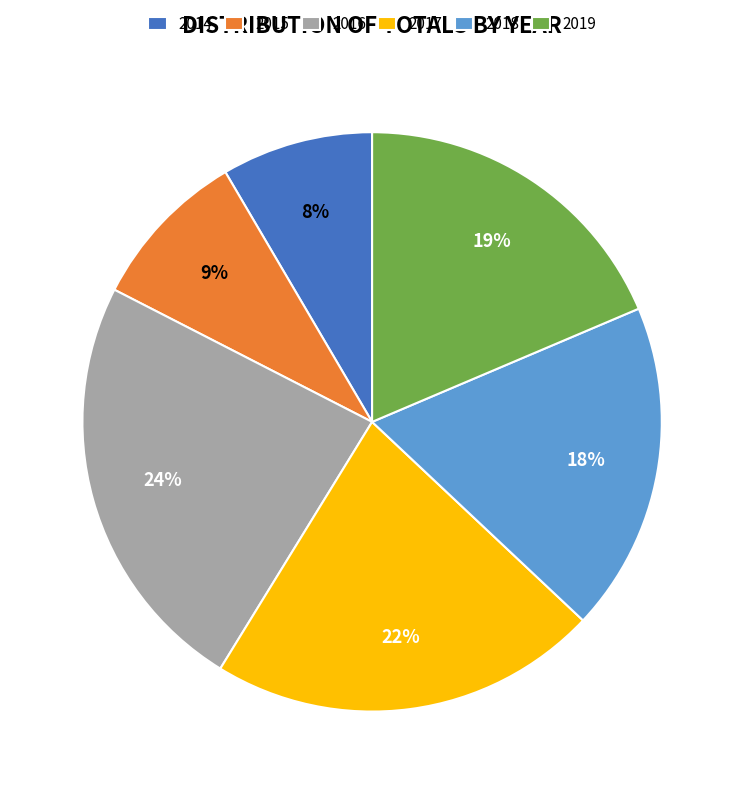

The 2014 slice represents 8% of the pie. True or false?

True